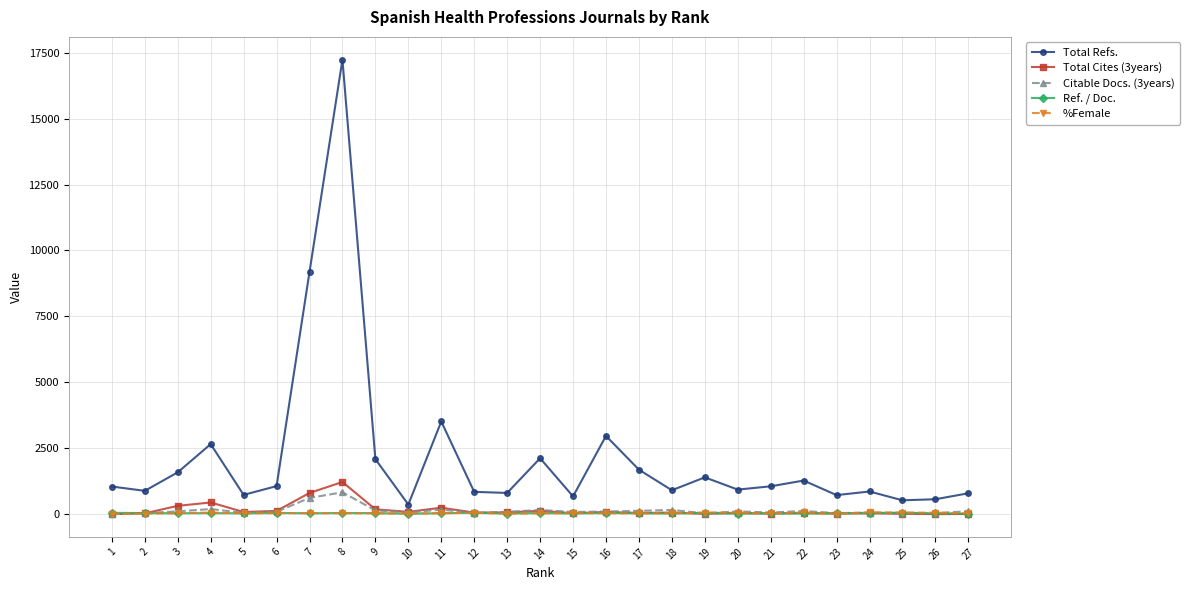

At which category is the sum across all series the highest?

8